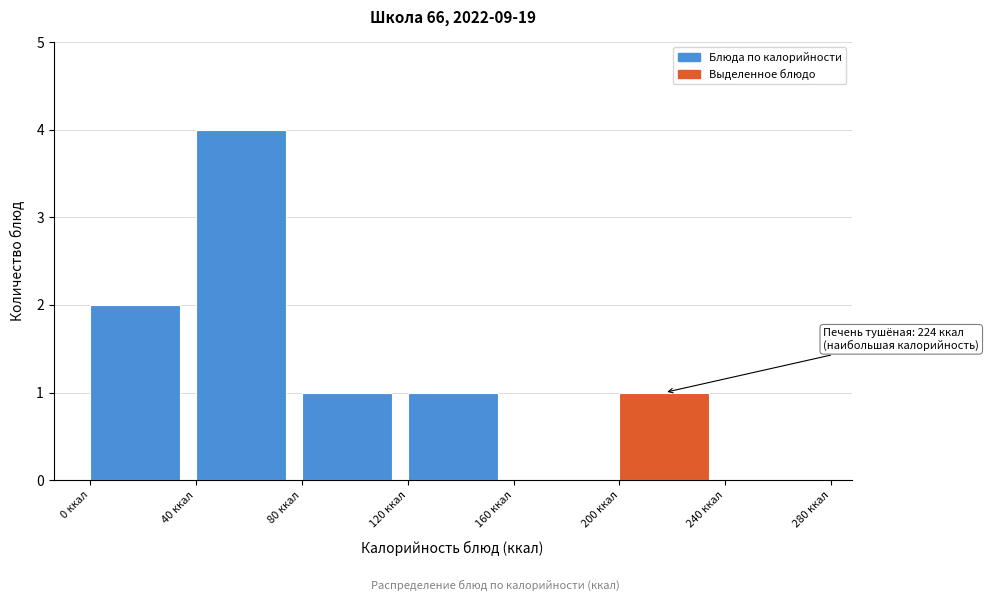

Which range on the x-axis has the tallest bar?

40 to 80